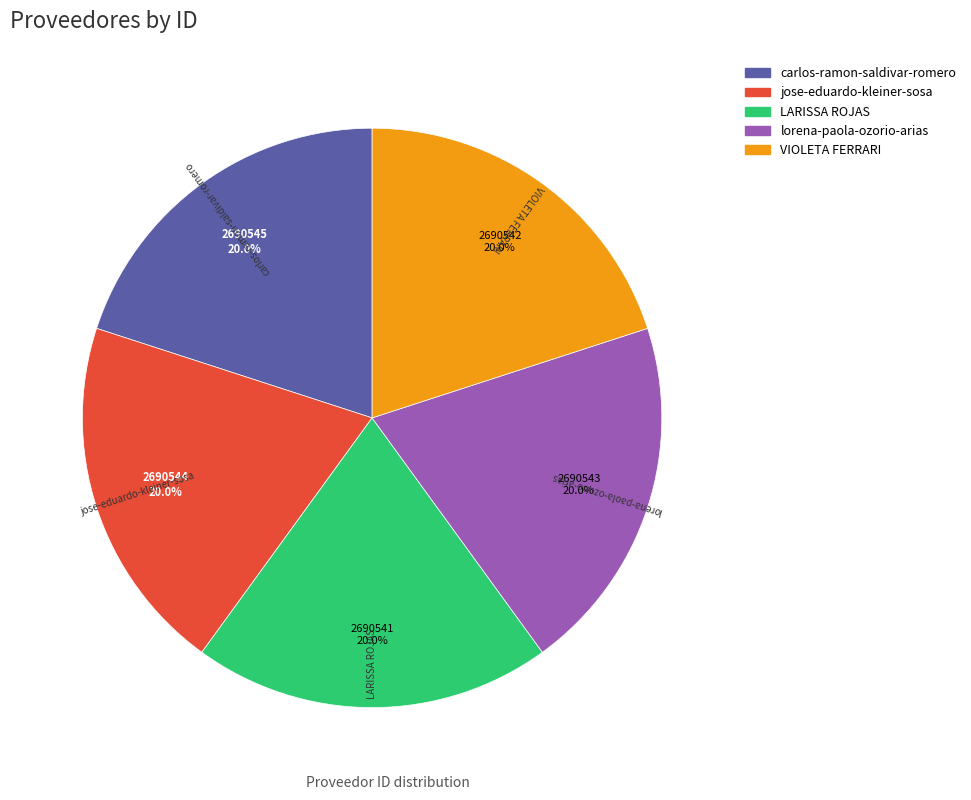

How many slices are in this pie chart?

5